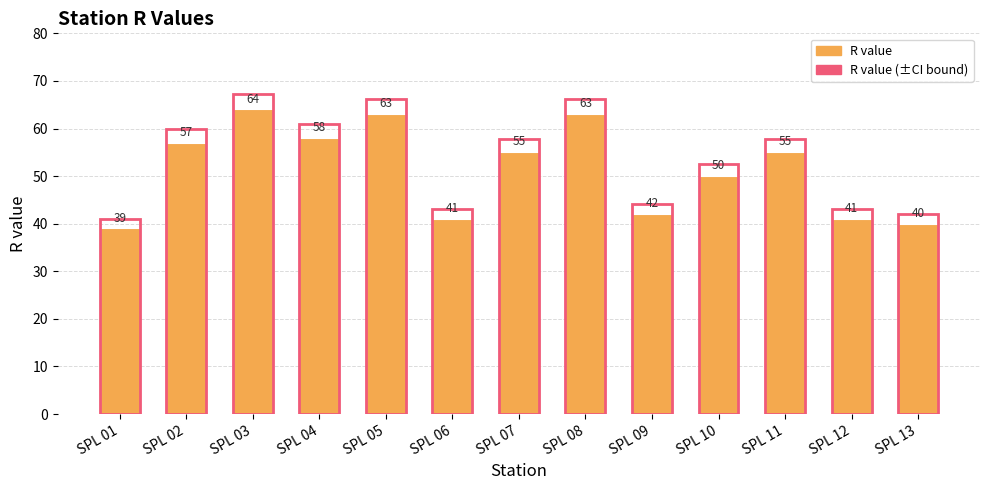

What is the difference between the second highest and second lowest values in the R value (±CI bound) series?

24.2